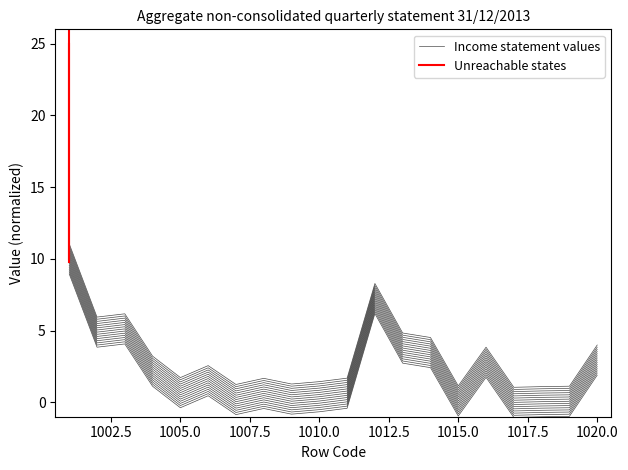

What is the value of the 2nd point from the left?

3.8